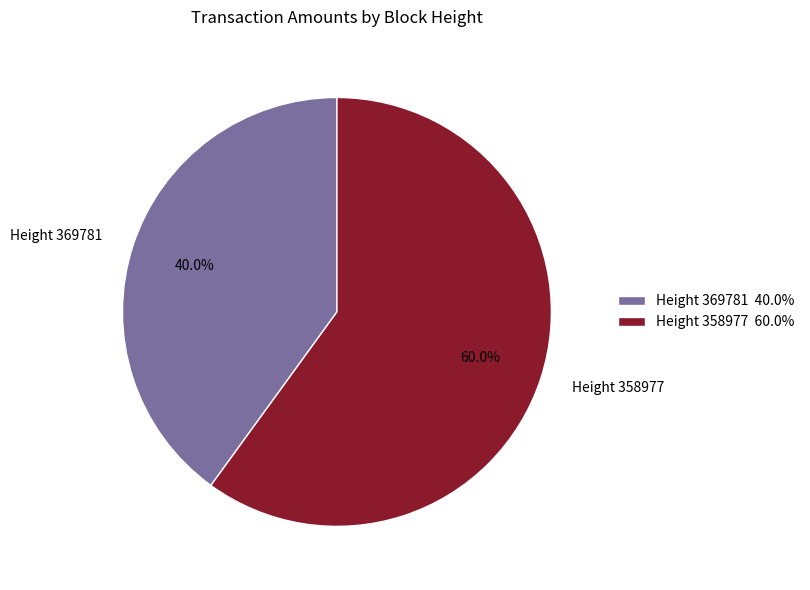

Which category has the smallest portion of the pie?

Height 369781